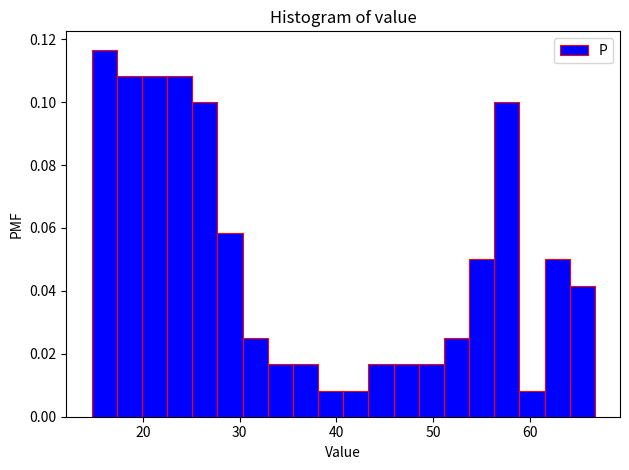

Around what value on the x-axis is the tallest bar? Give the approximate position of its centre, as read against the axis.

16